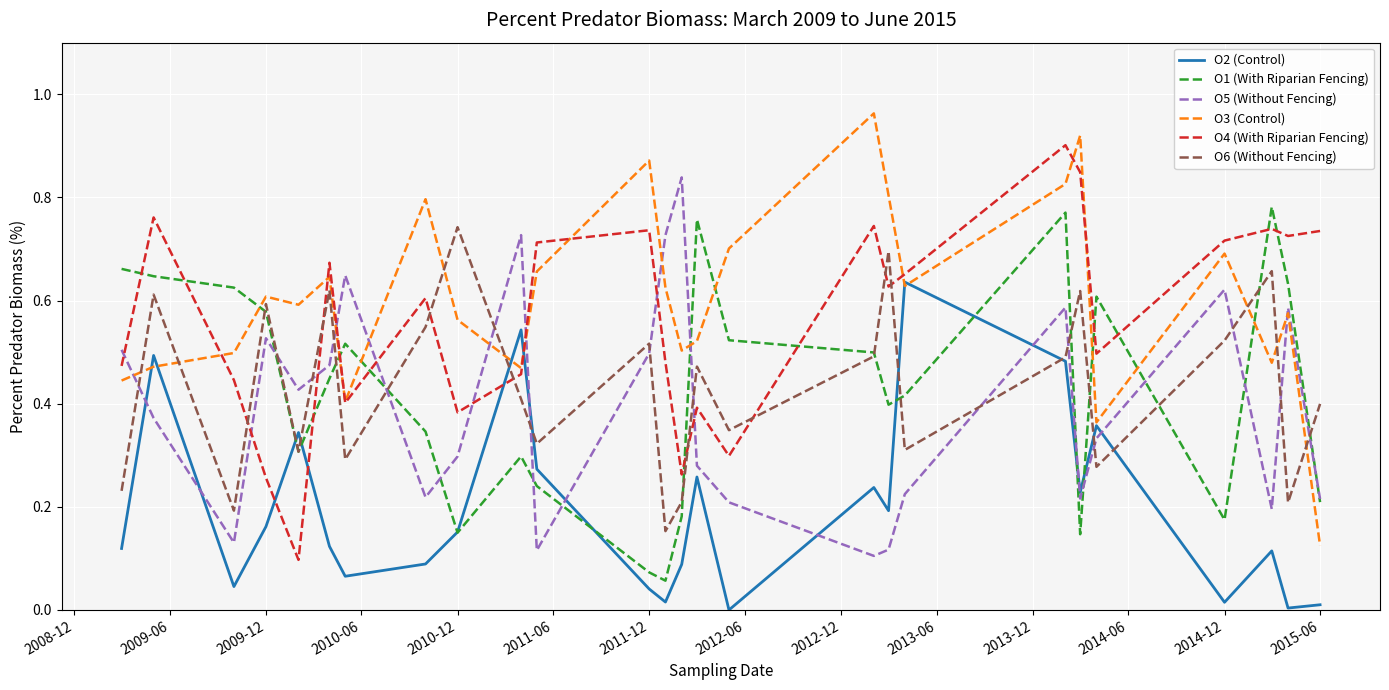

How many O6 (Without Fencing) values are between 0 and 1?

26